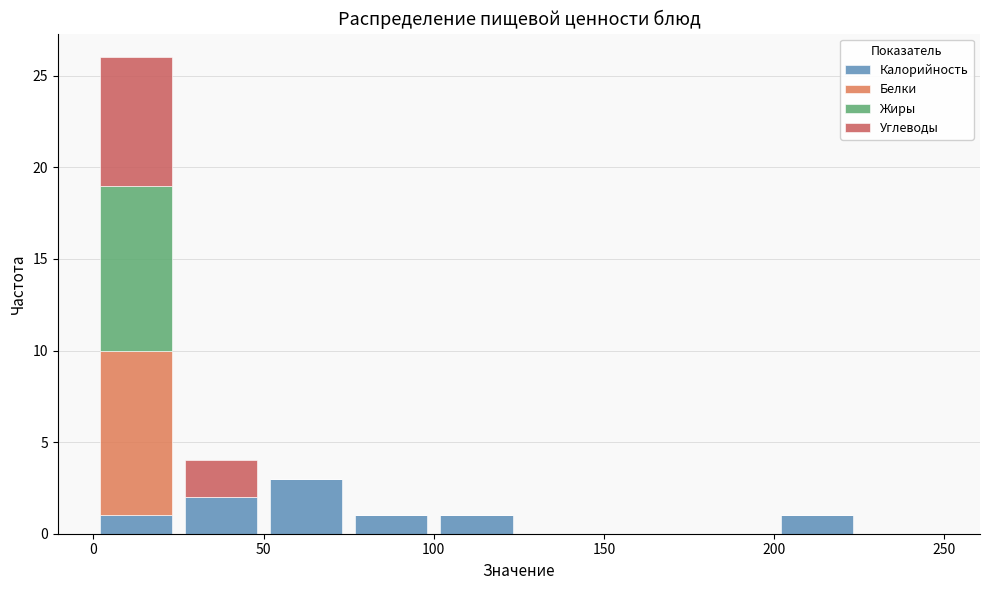

Reading left to right, transcribe this chart: for each stacked bar, give the range it covers on the x-axis and its total height. The values are not printed on the chart, so give them approximately, as read against the axis.

0 to 25: 26
25 to 50: 4
50 to 75: 3
75 to 100: 1
100 to 125: 1
125 to 150: 0
150 to 175: 0
175 to 200: 0
200 to 225: 1
225 to 250: 0